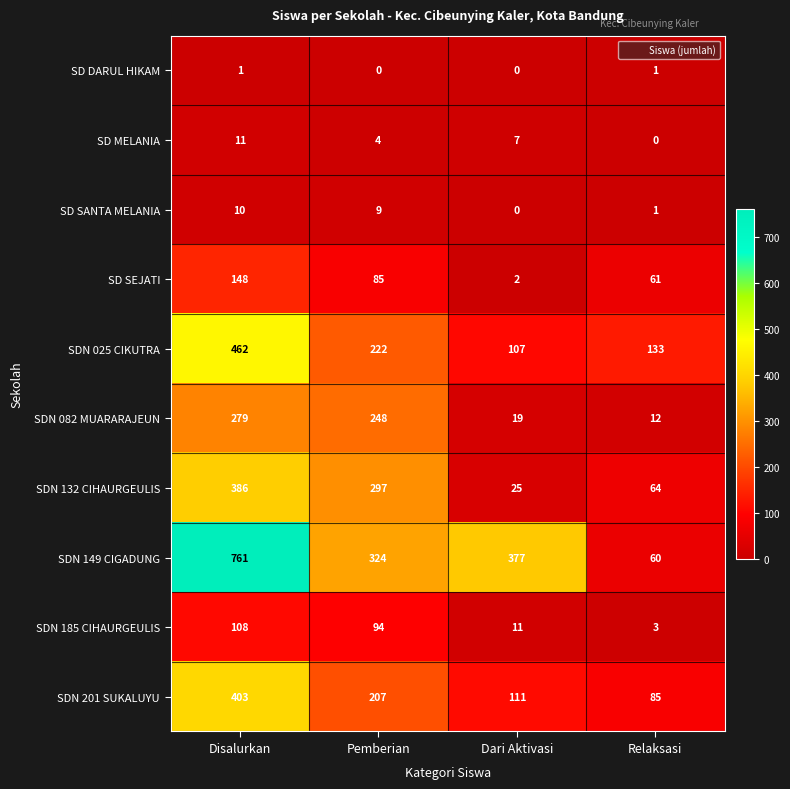

Rank the series by their maximum value, from lowest to highest.

SD DARUL HIKAM, SD SANTA MELANIA, SD MELANIA, SDN 185 CIHAURGEULIS, SD SEJATI, SDN 082 MUARARAJEUN, SDN 132 CIHAURGEULIS, SDN 201 SUKALUYU, SDN 025 CIKUTRA, SDN 149 CIGADUNG